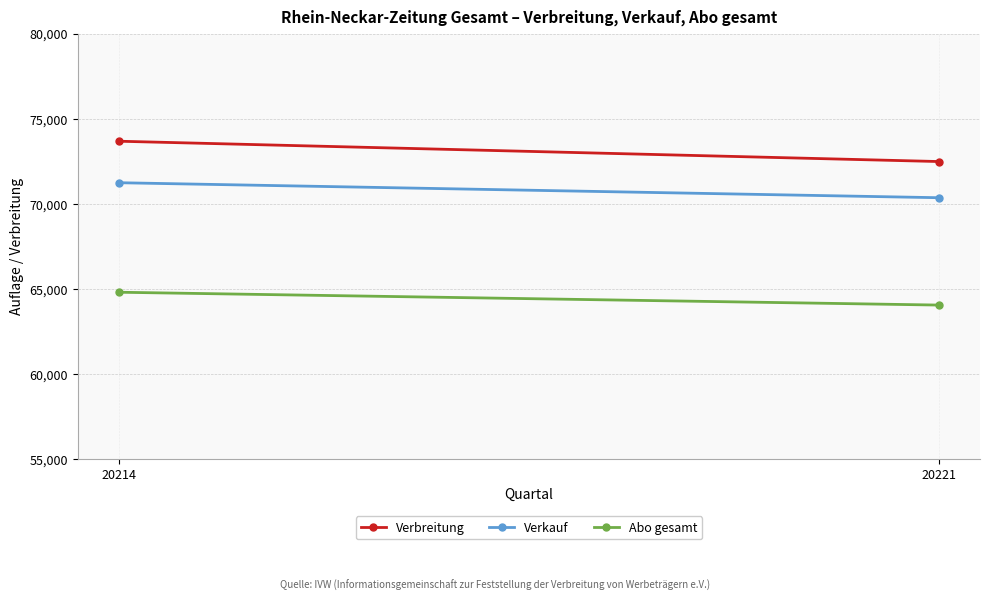

Which category has the highest value across all series?

20214